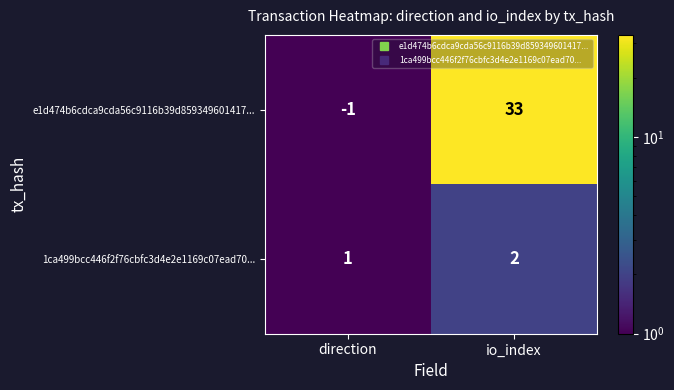

At which label is e1d474b6cdca9cda56c9116b39d859349601417... closest to 16?

direction